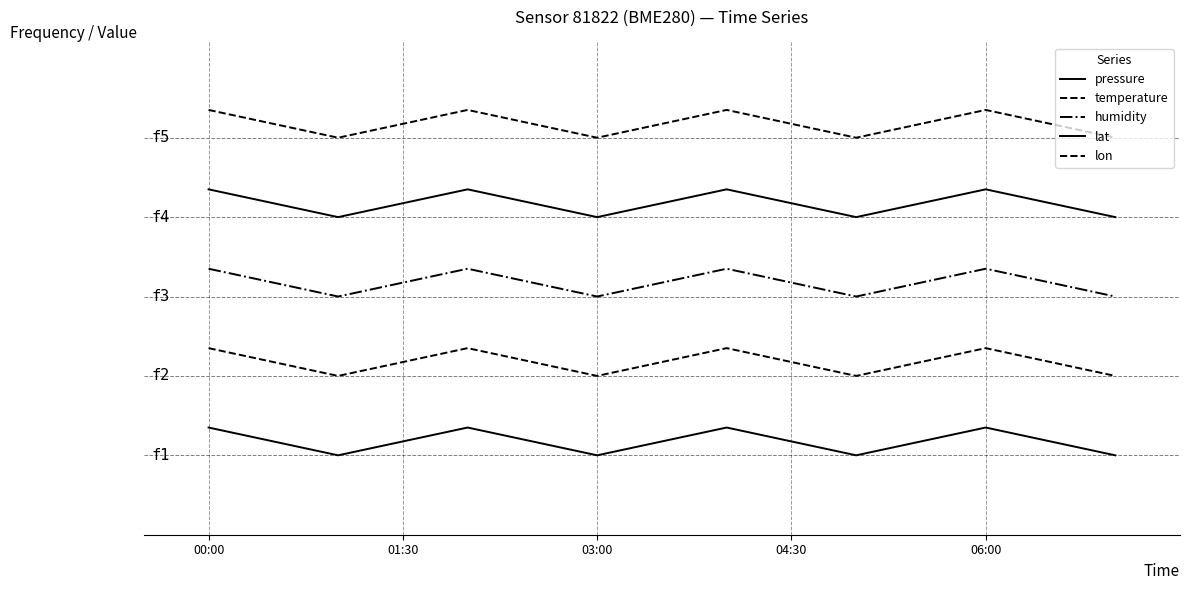

True or false: temperature and pressure cross at least once.

False